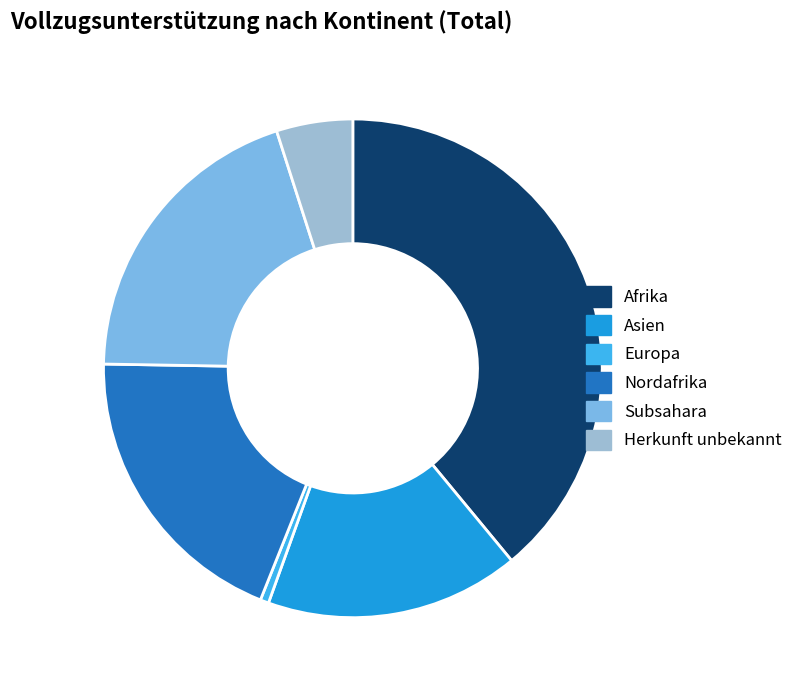

Is there a majority slice in this chart?

No